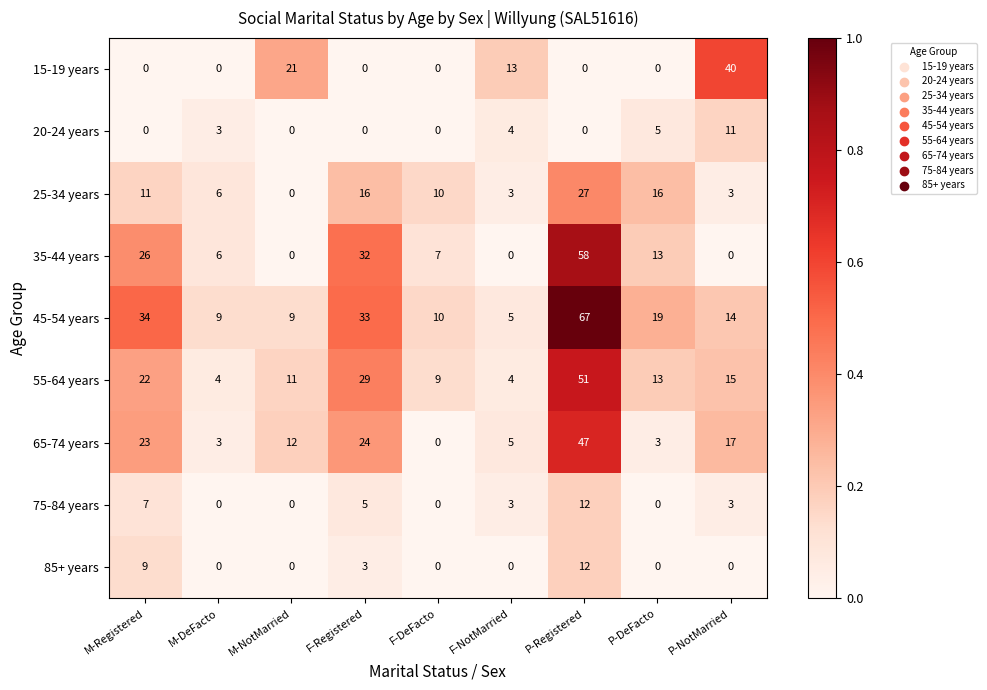

How many distinct data groups are displayed?

9